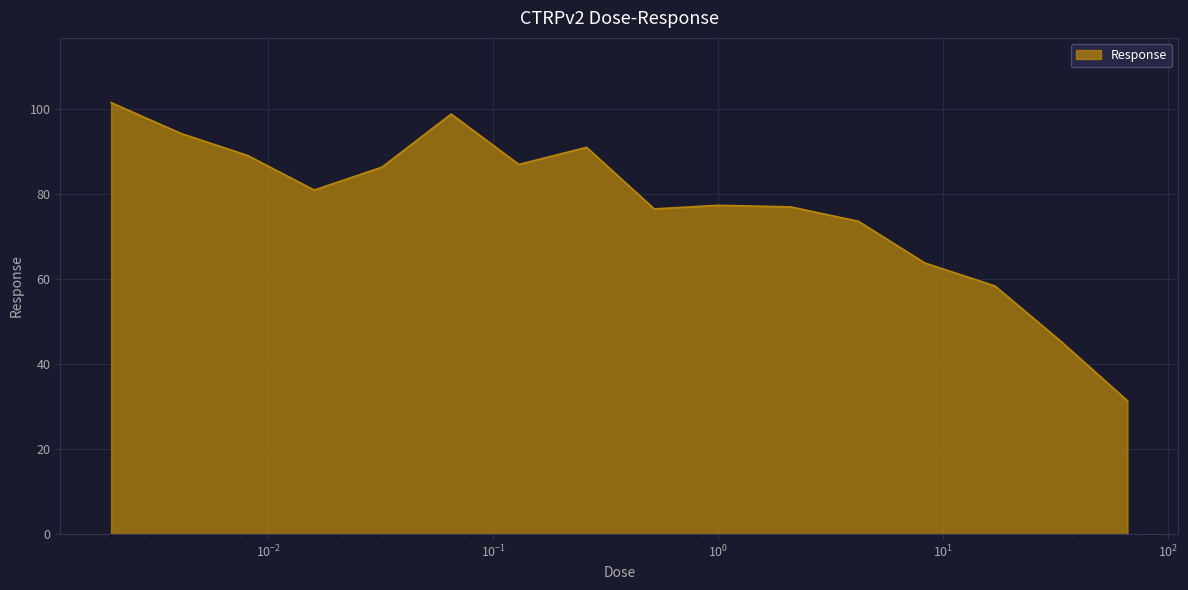

How many values are below 81?

8